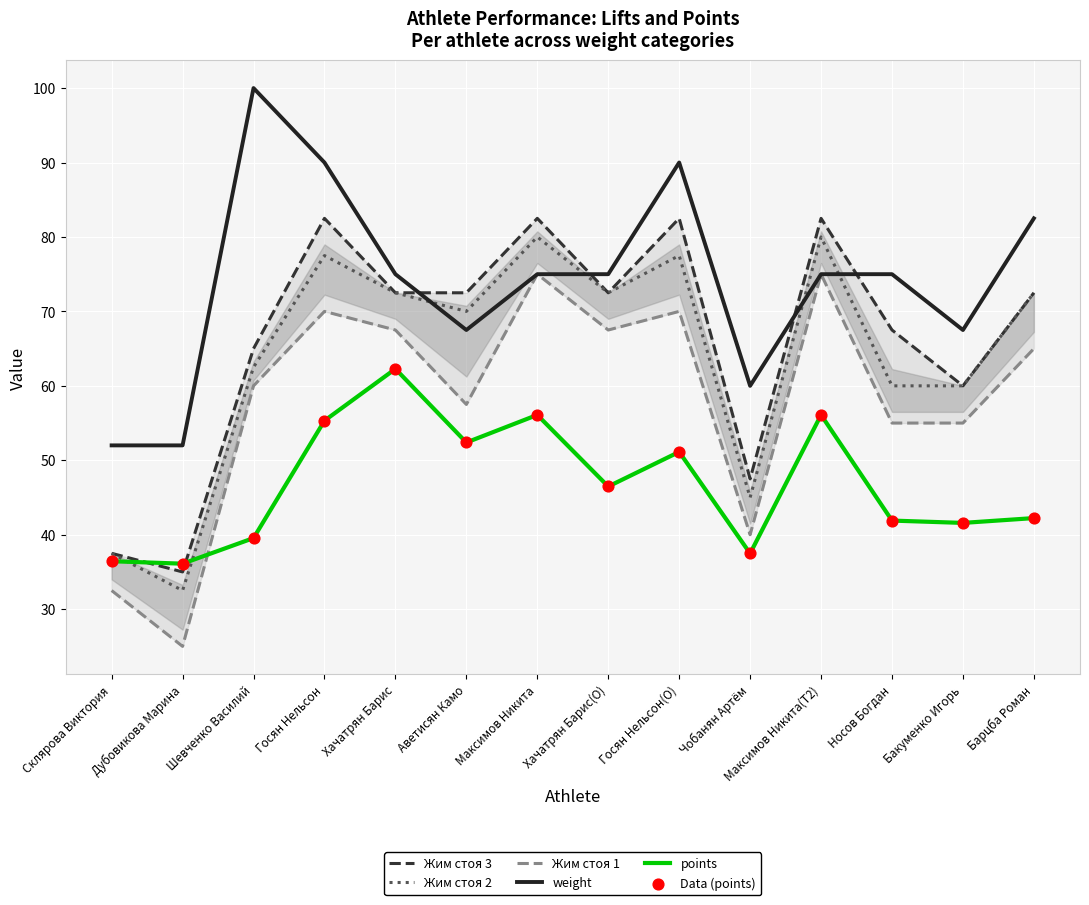

At which category is the sum across all series the highest?

Госян Нельсон